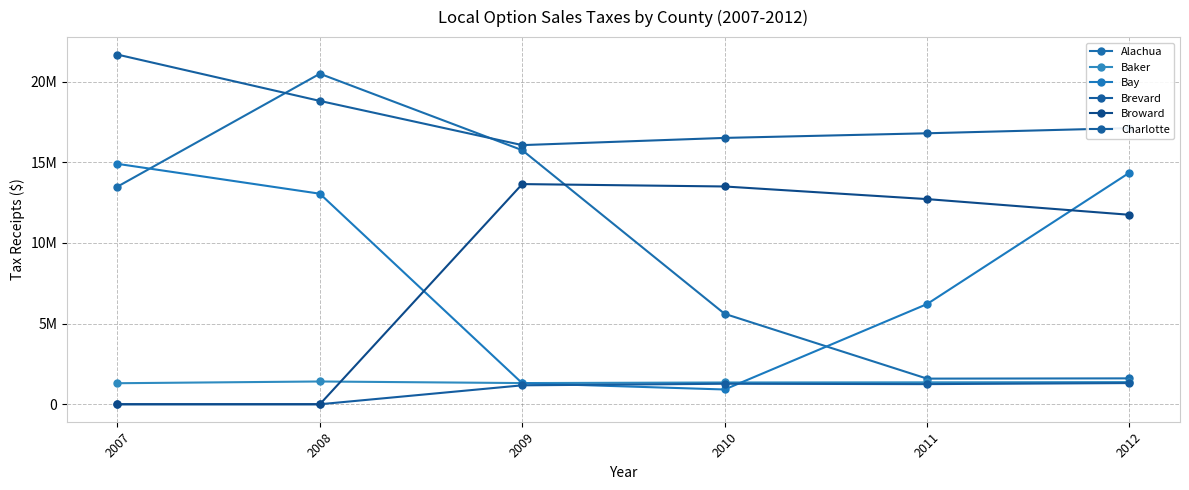

How many interior local valleys does the Bay series have?

1